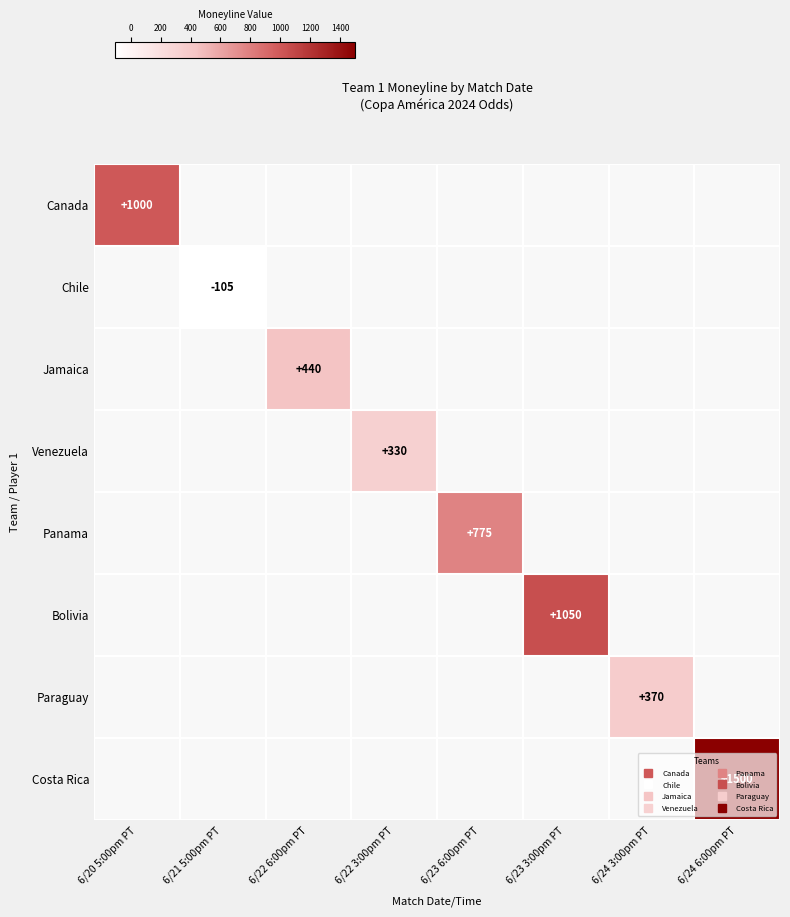

Which series has the largest range (max minus min)?

Canada